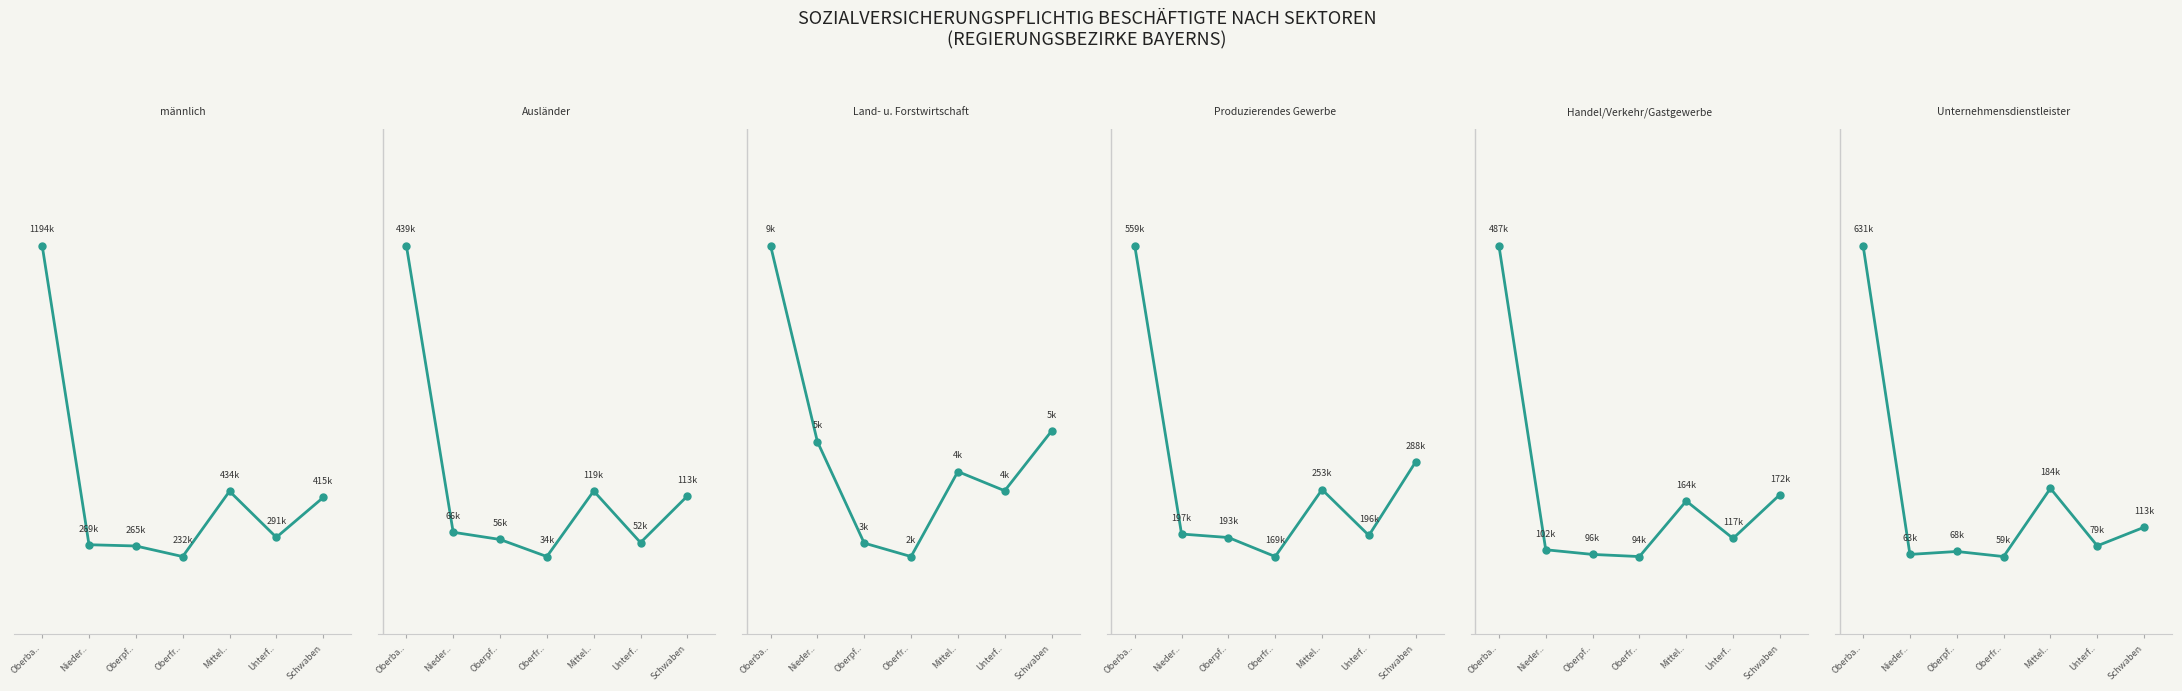

Count the number of categories in the chart.

7